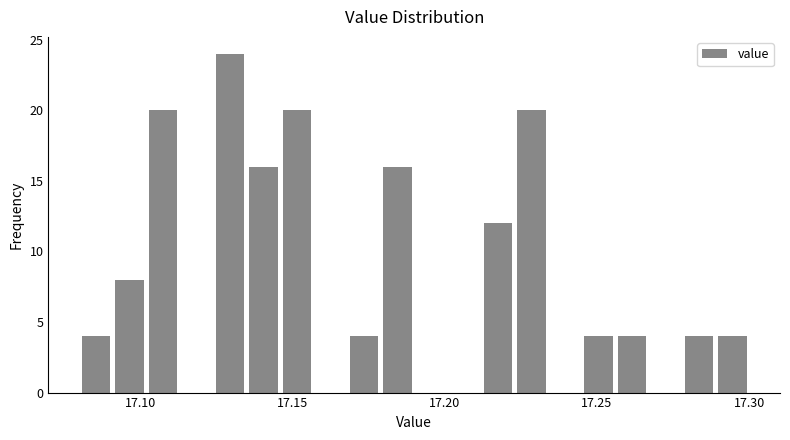

Around what value on the x-axis is the tallest bar? Give the approximate position of its centre, as read against the axis.

17.130